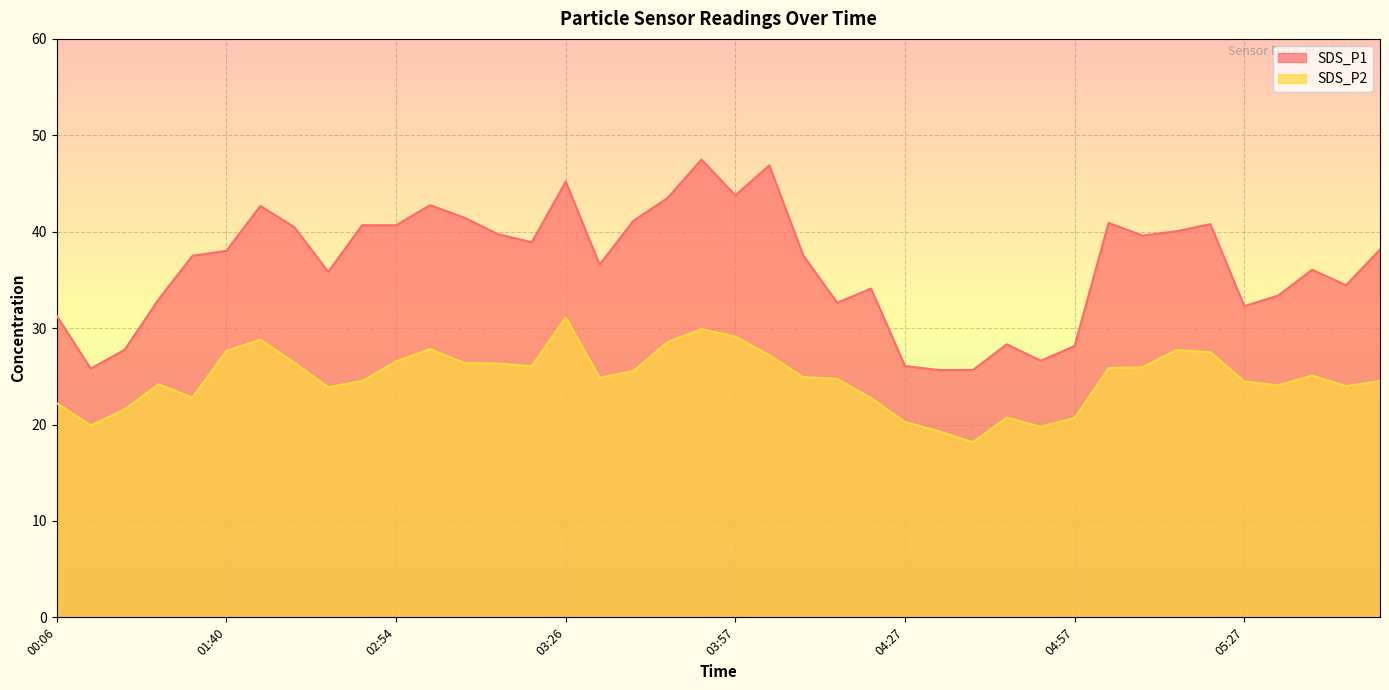

At which label is SDS_P2 closest to 24?

05:52